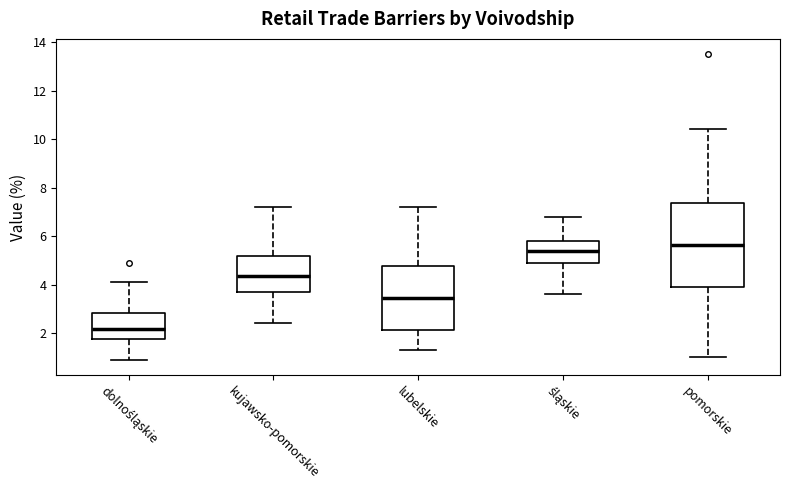

Reading left to right, transcribe this box plot: for each box, give where its median line is, the range the box spans, and where its two whiskers end, as read against the y-axis. The values are not printed on the chart, so give them approximately, as read against the axis.

dolnośląskie: median 2.2, box 1.8 to 2.8, whiskers 1.0 to 4.2
kujawsko-pomorskie: median 4.4, box 3.8 to 5.2, whiskers 2.4 to 7.2
lubelskie: median 3.4, box 2.2 to 4.8, whiskers 1.4 to 7.2
śląskie: median 5.4, box 5.0 to 5.8, whiskers 3.6 to 6.8
pomorskie: median 5.6, box 4.0 to 7.4, whiskers 1.0 to 10.4